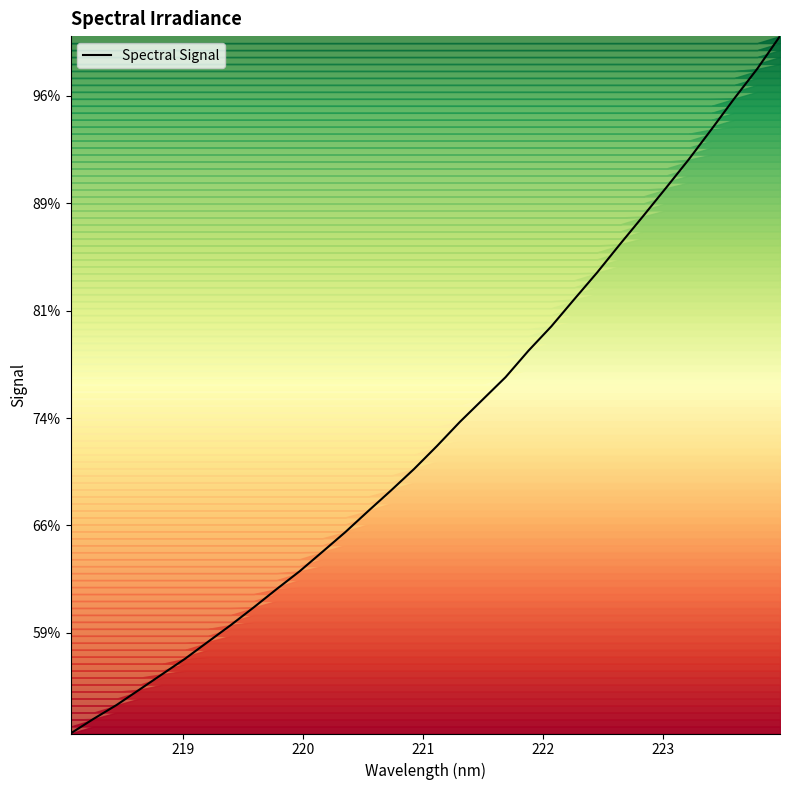

Does the chart have visible grid lines?

No